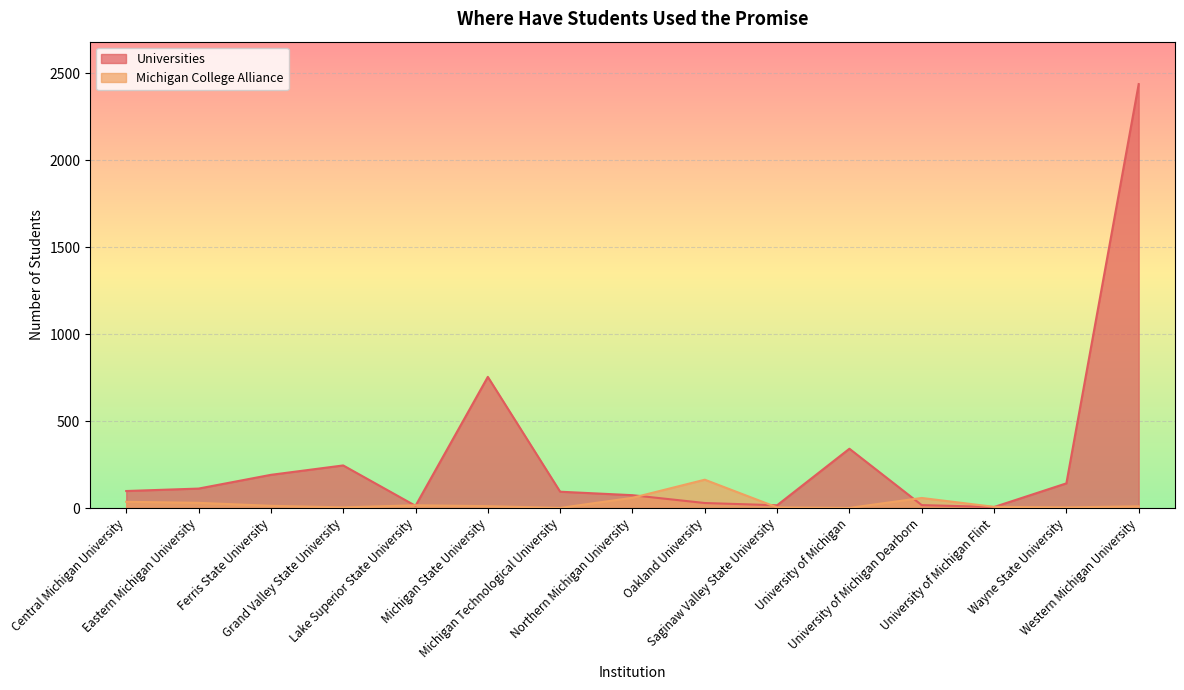

At which category is the sum across all series the highest?

Western Michigan University